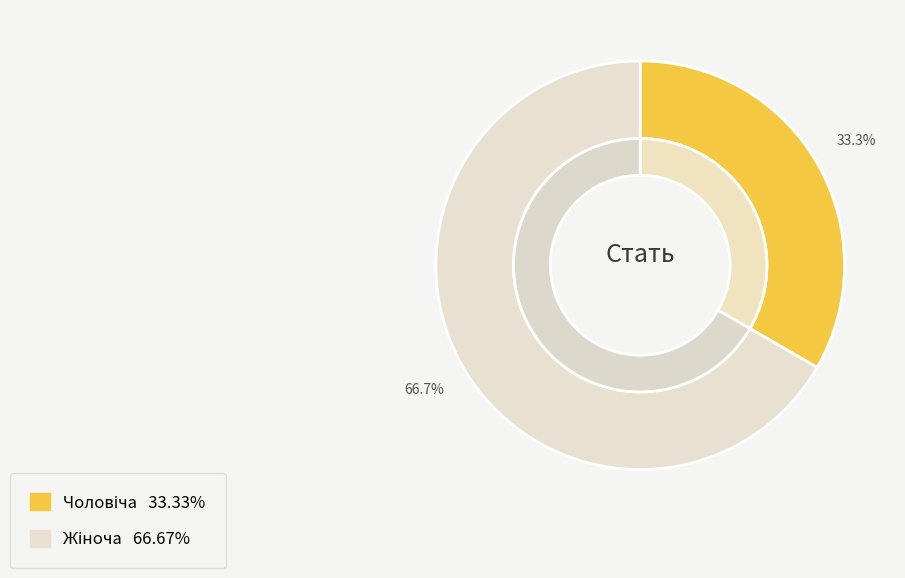

How many slices are in this pie chart?

2